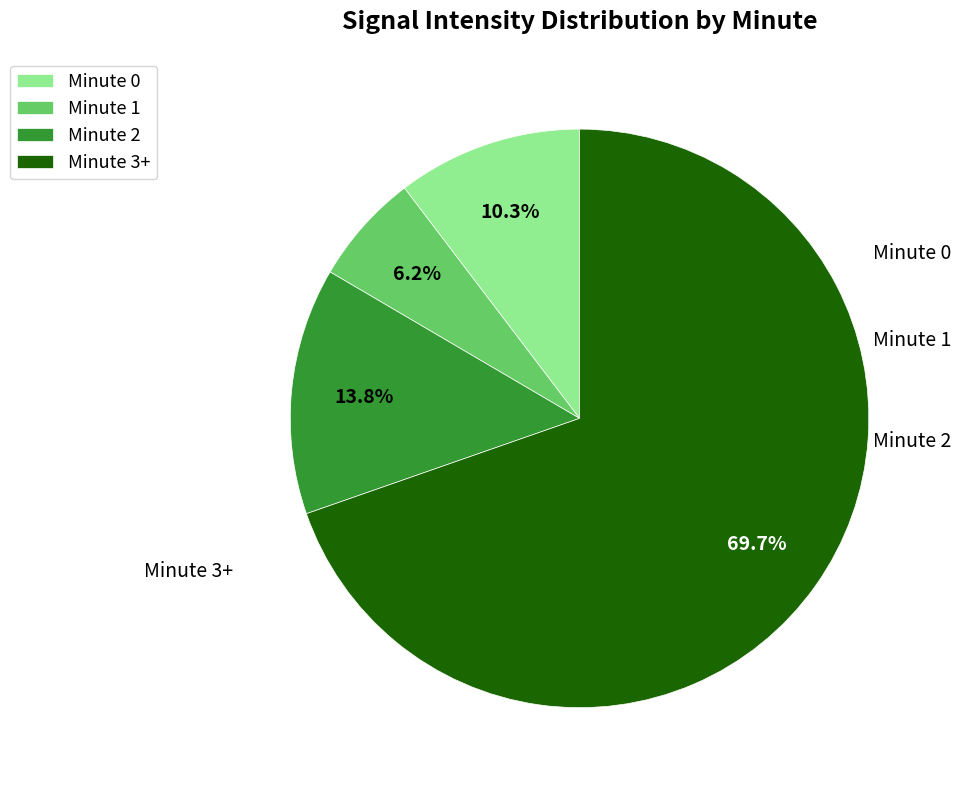

To the nearest percent, what is the average slice percentage?

25%